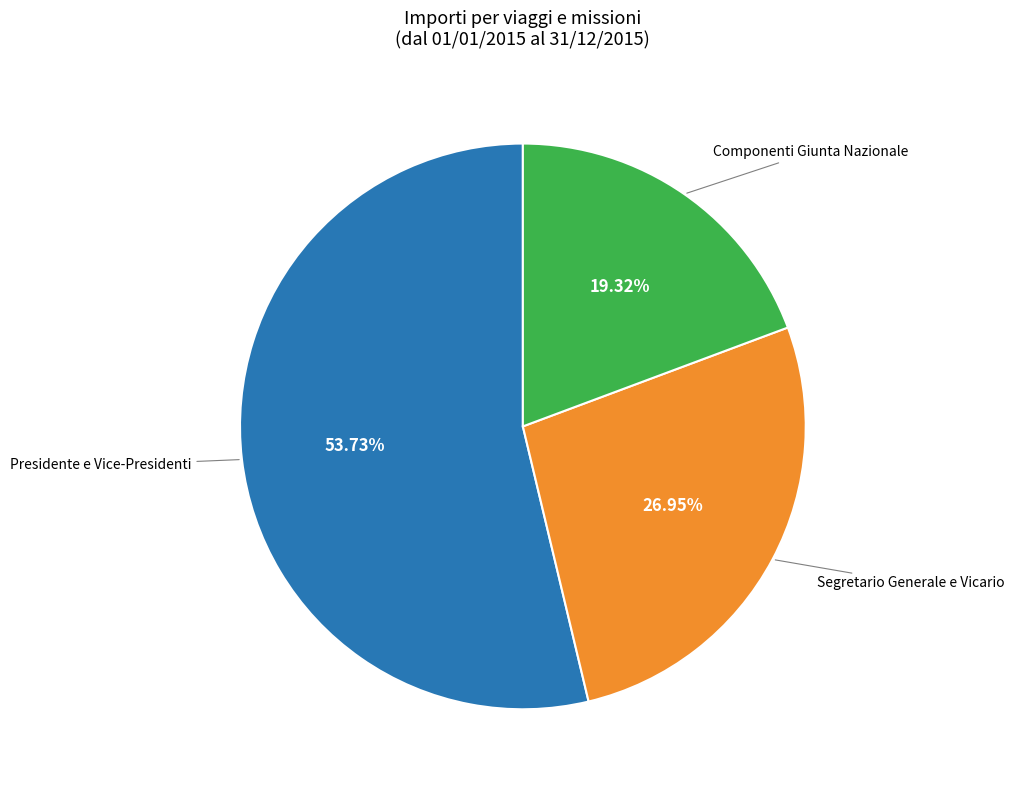

Does any single category account for the majority?

Yes